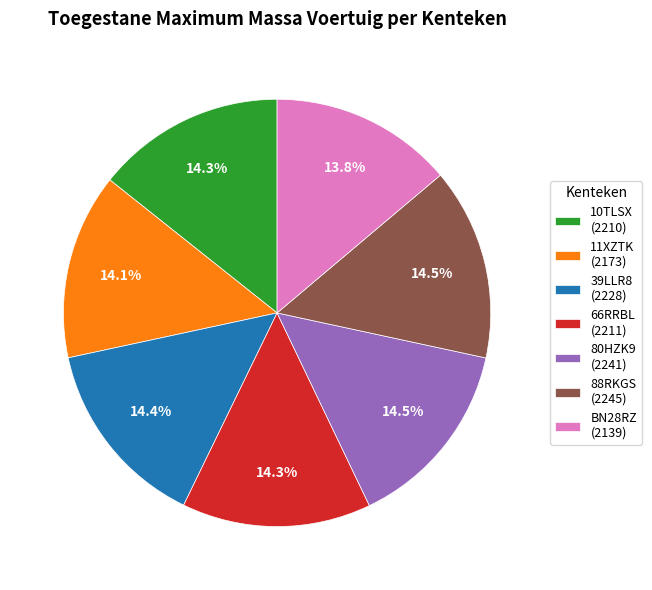

To the nearest percent, what percentage of the pie is 10TLSX?

14%